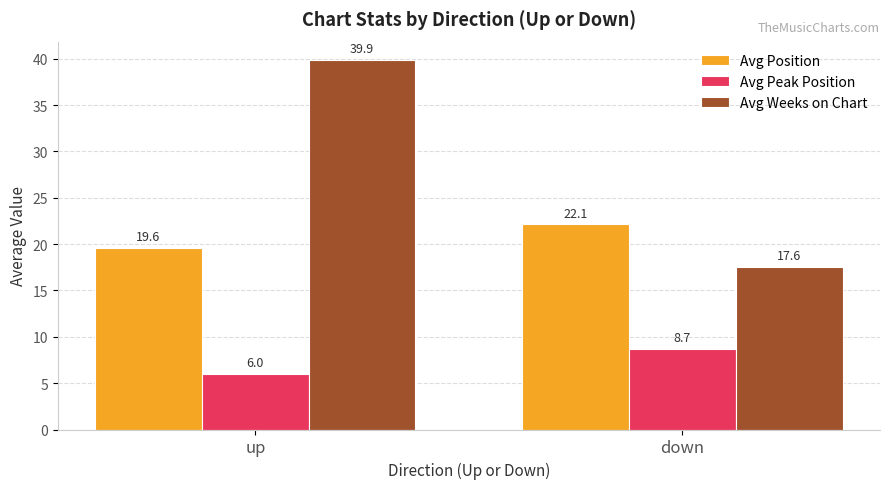

What is the label of the 1st bar from the left?

up